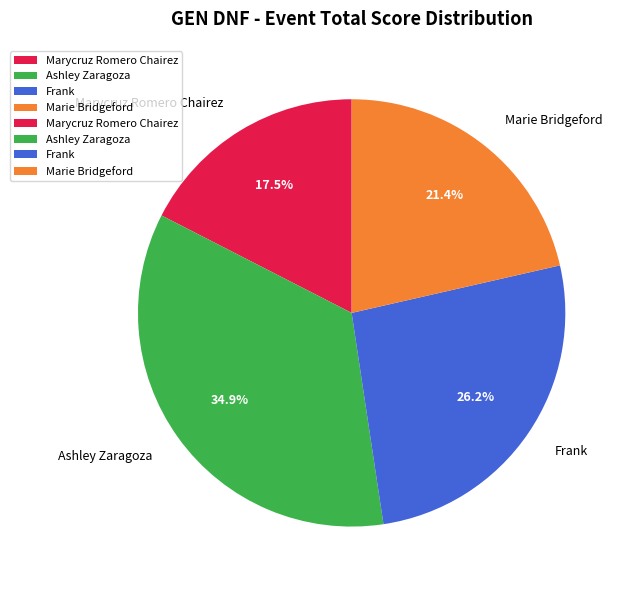

What is the ratio of the value at Marycruz Romero Chairez to the value at Marie Bridgeford?

0.8